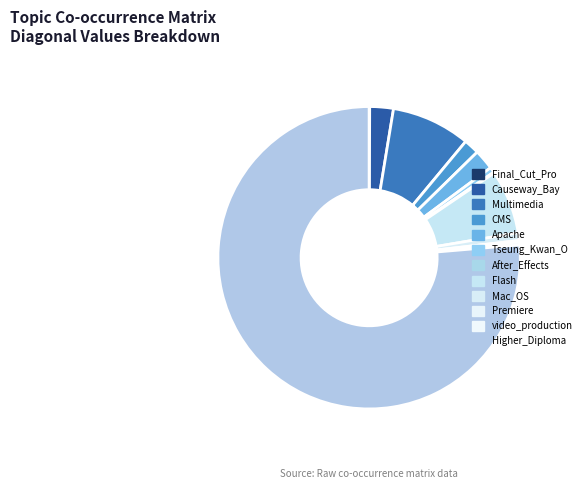

Which category has the biggest portion of the pie?

Higher_Diploma